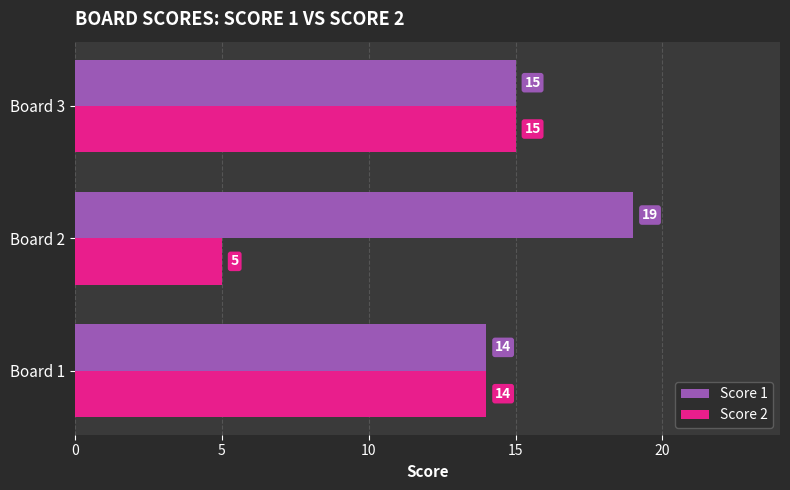

Between Board 2 and Board 3, which series saw the biggest shift?

Score 2